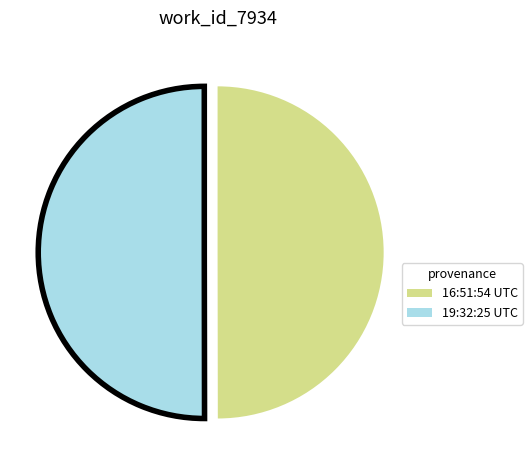

The 19:32:25 UTC slice represents 50% of the pie. True or false?

True